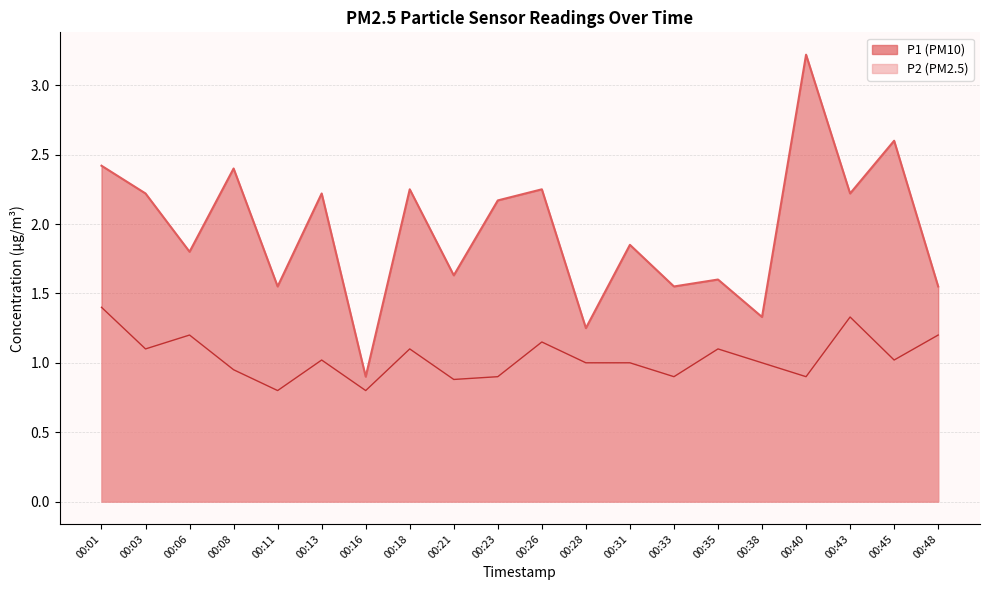

Which series has the largest range (max minus min)?

P1